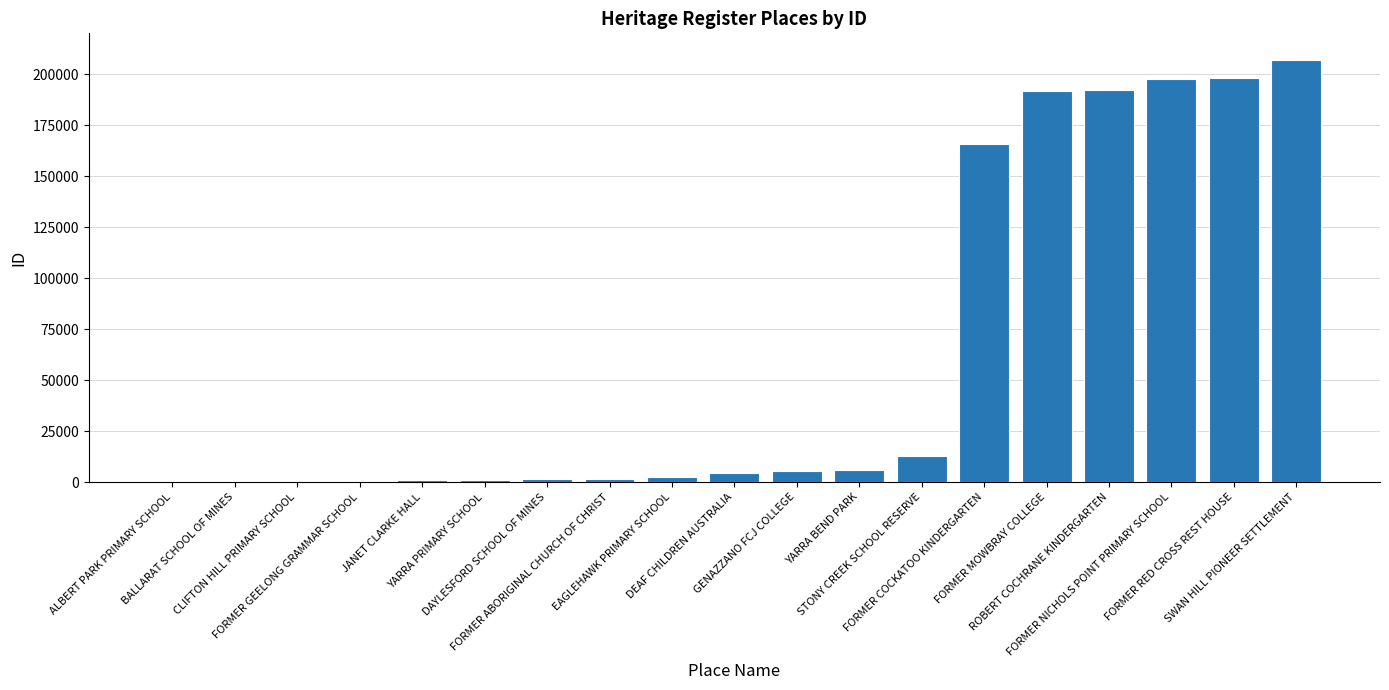

How many categories are shown in the chart?

19